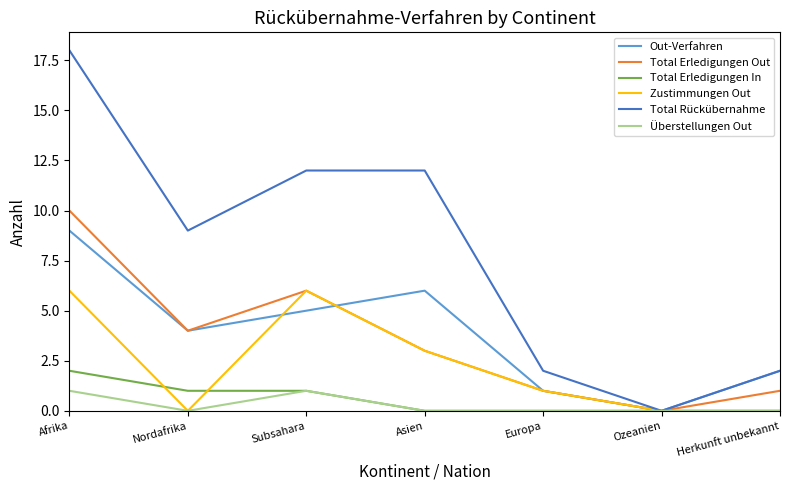

List the series in order of their peak value, lowest first.

Überstellungen Out, Total Erledigungen In, Zustimmungen Out, Out-Verfahren, Total Erledigungen Out, Total Rückübernahme